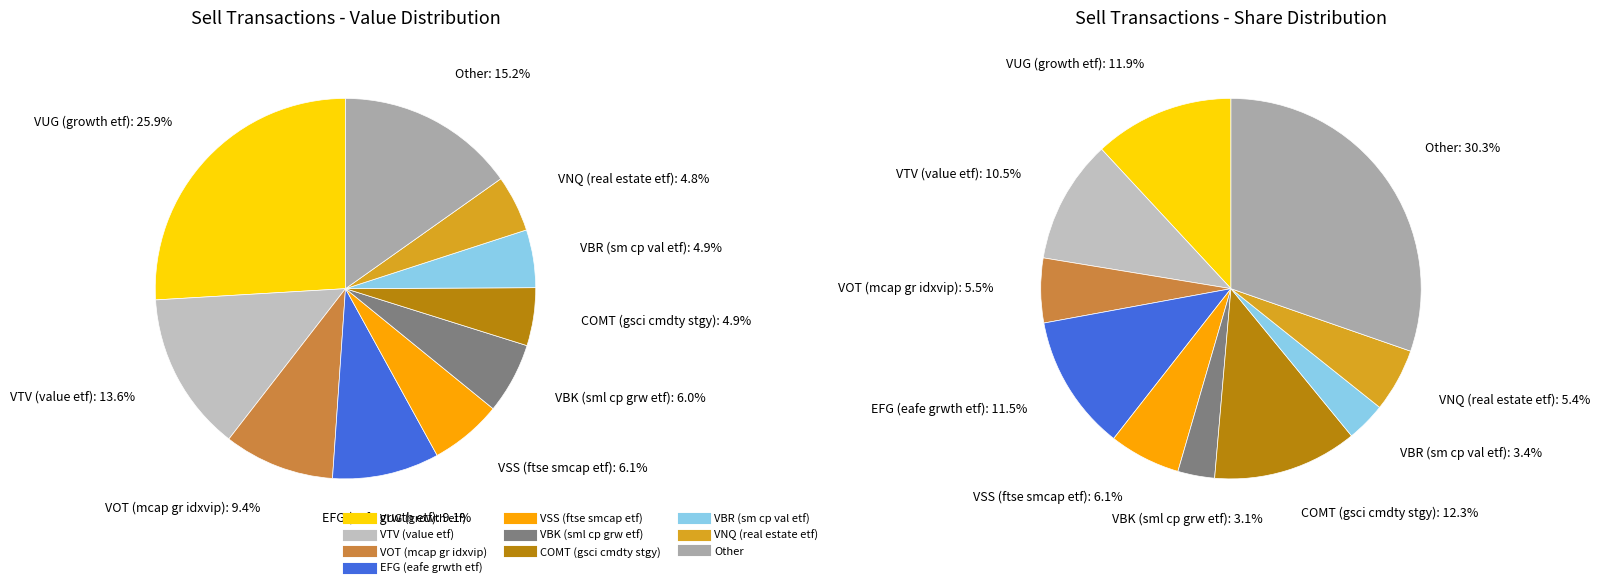

To the nearest percent, what portion does Other represent?

15%